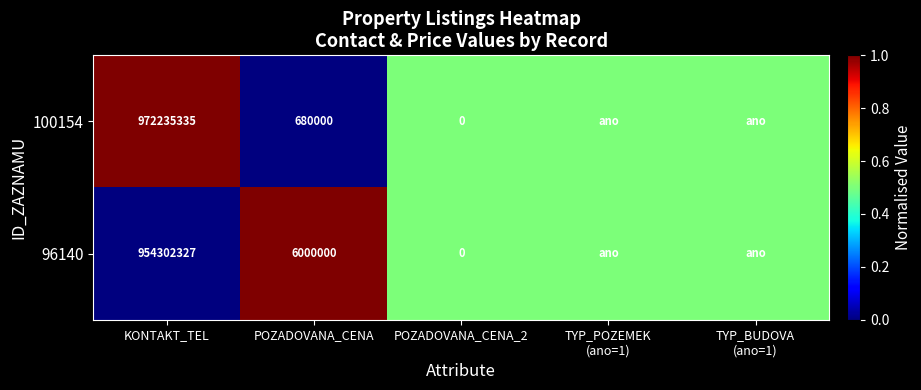

Is it true that 100154 equals 680000.0 at POZADOVANA_CENA?

True